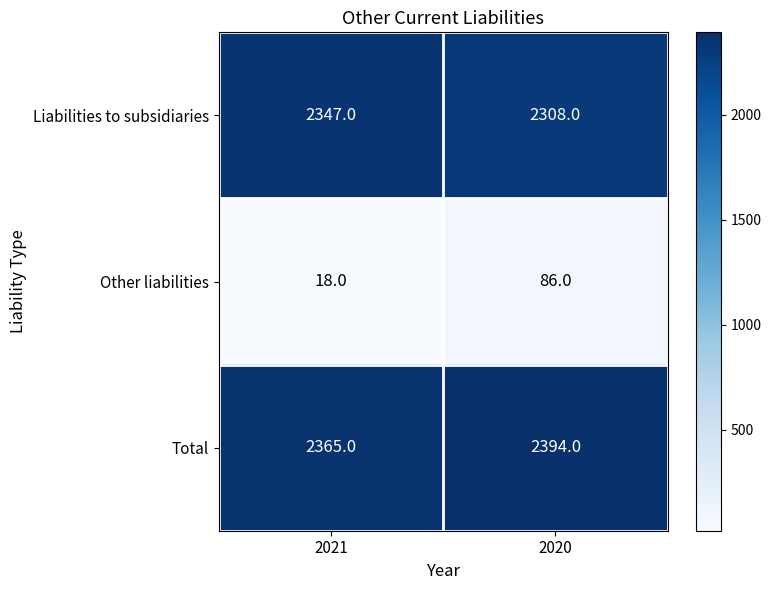

List the series in order of their peak value, lowest first.

Other liabilities, Liabilities to subsidiaries, Total